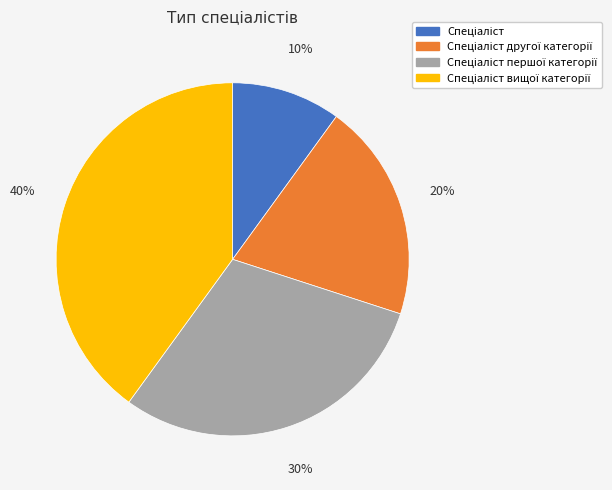

Is there any slice that represents more than half of the pie?

No